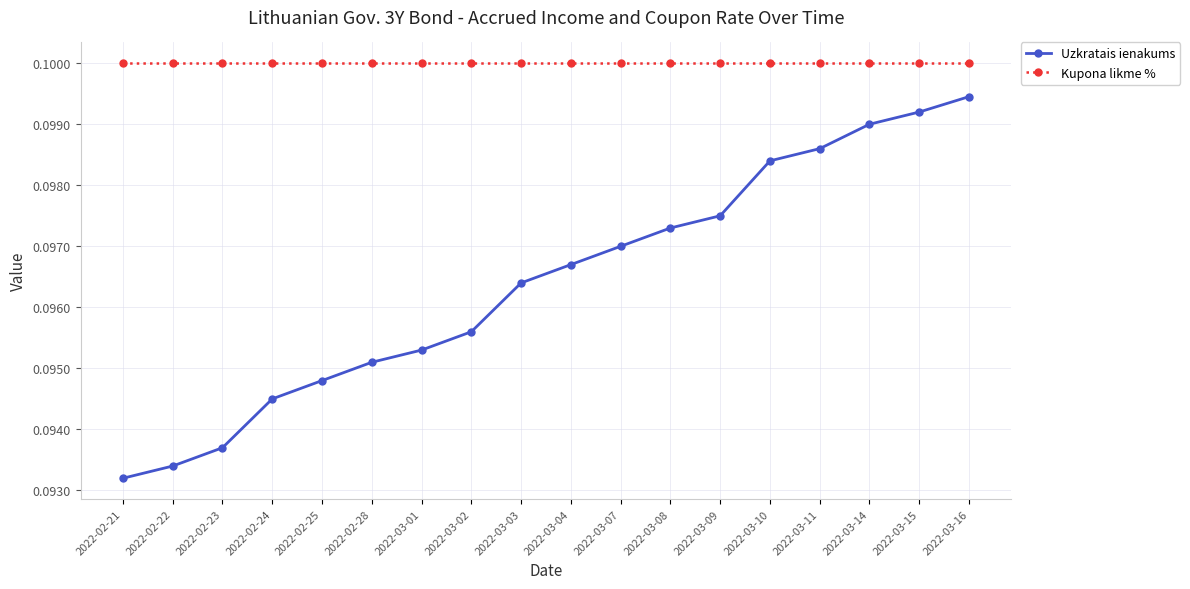

Is it true that Kupona likme % equals 0.1 at 2022-03-16?

True